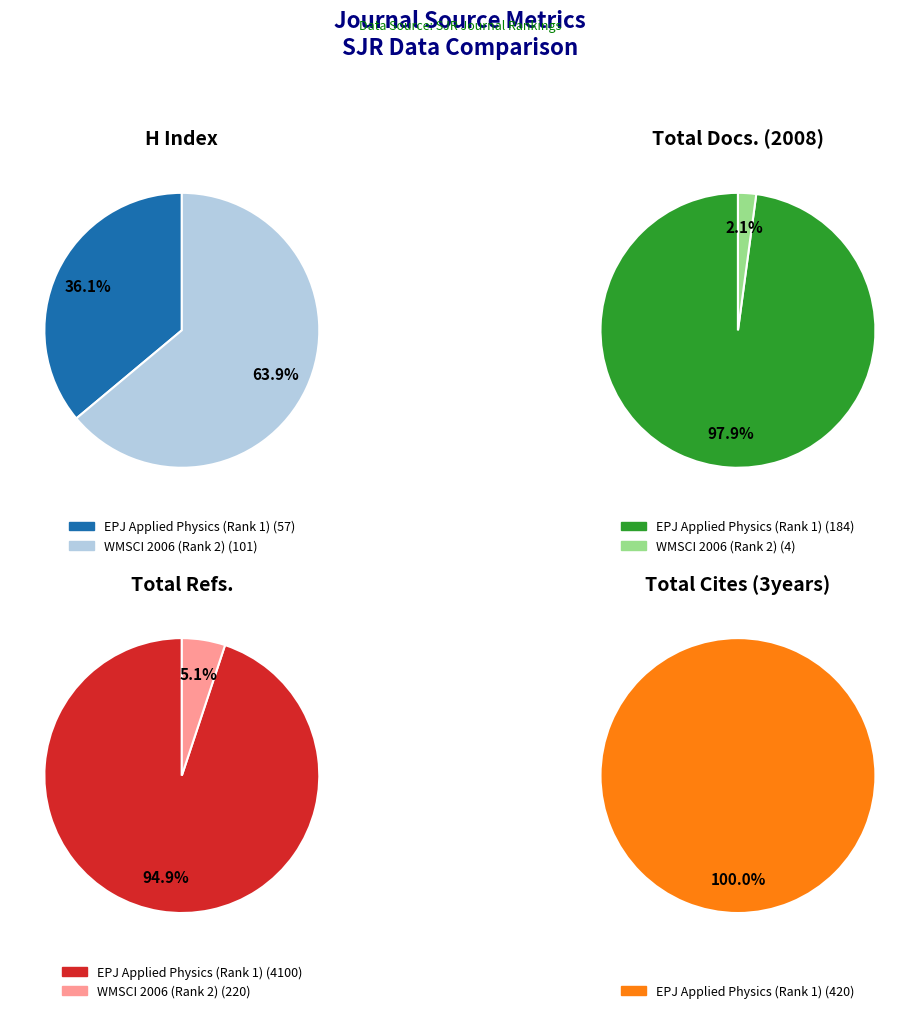

How many segments does this pie chart have?

2